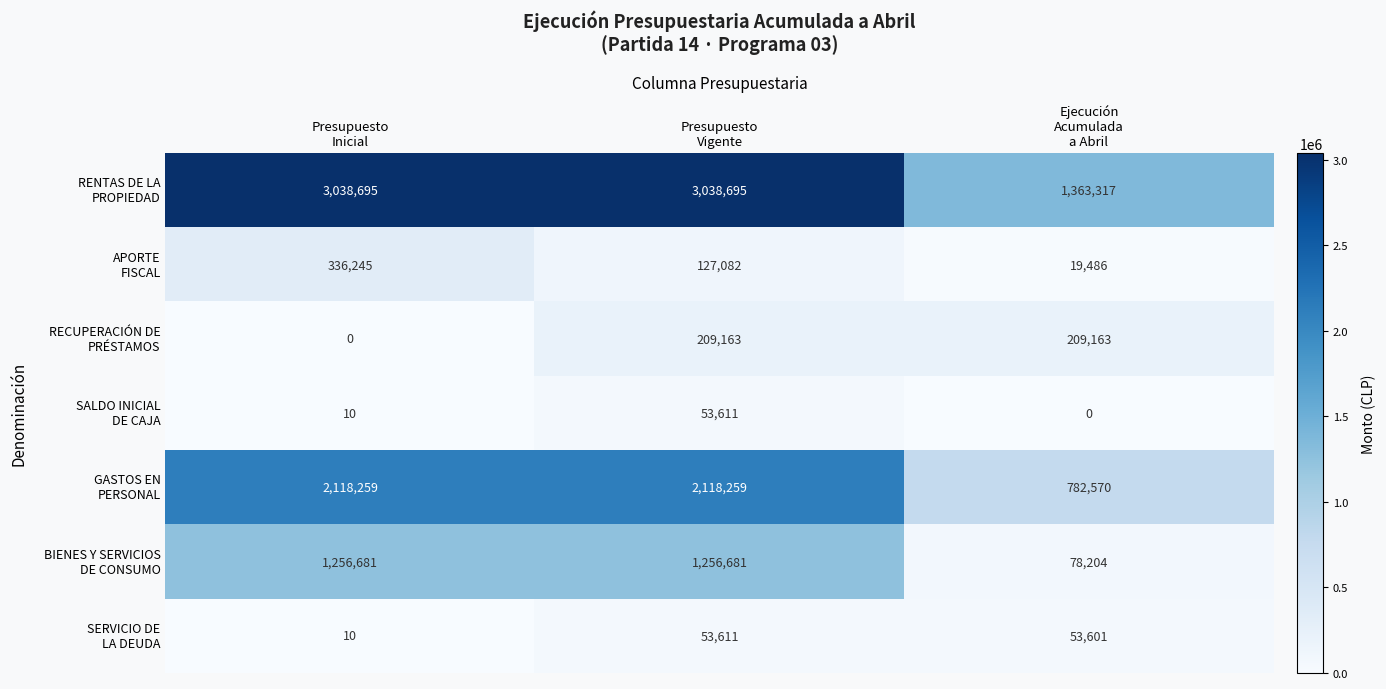

What is the maximum value shown in the chart?

3038695